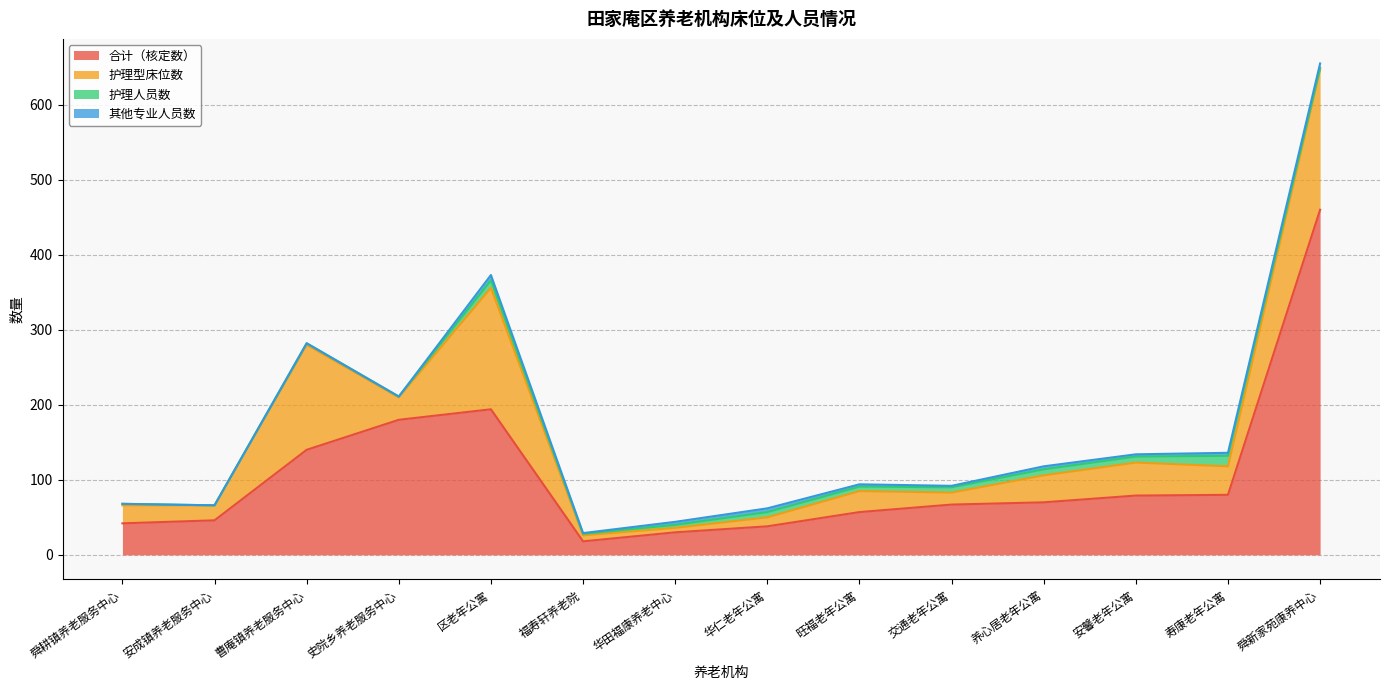

Rank the categories by 护理型床位数 value from lowest to highest.

华田福康养老中心, 福寿轩养老院, 华仁老年公寓, 交通老年公寓, 安成镇养老服务中心, 舜耕镇养老服务中心, 旺福老年公寓, 史院乡养老服务中心, 养心居老年公寓, 寿康老年公寓, 安馨老年公寓, 曹庵镇养老服务中心, 区老年公寓, 舜新家苑康养中心